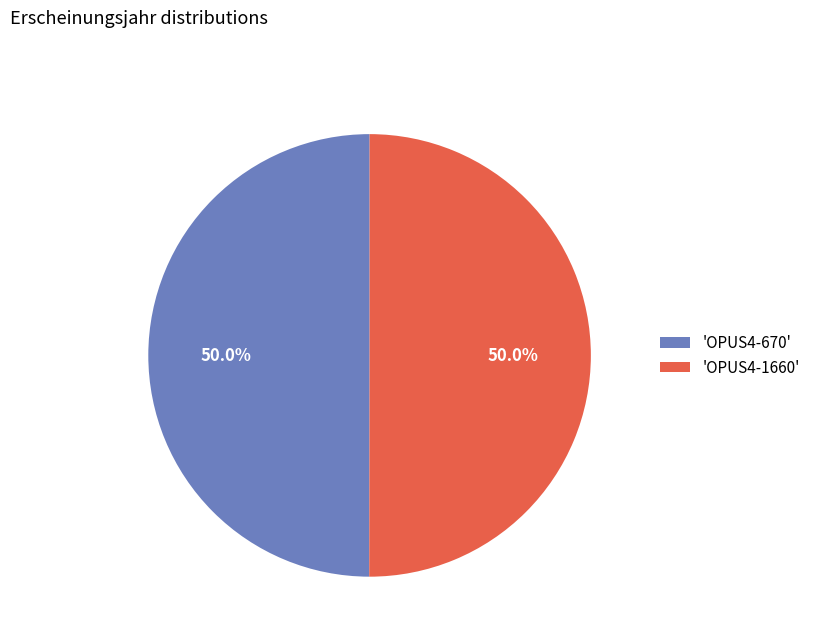

What is the ratio of the value at 'OPUS4-670' to the value at 'OPUS4-1660'?

1.0